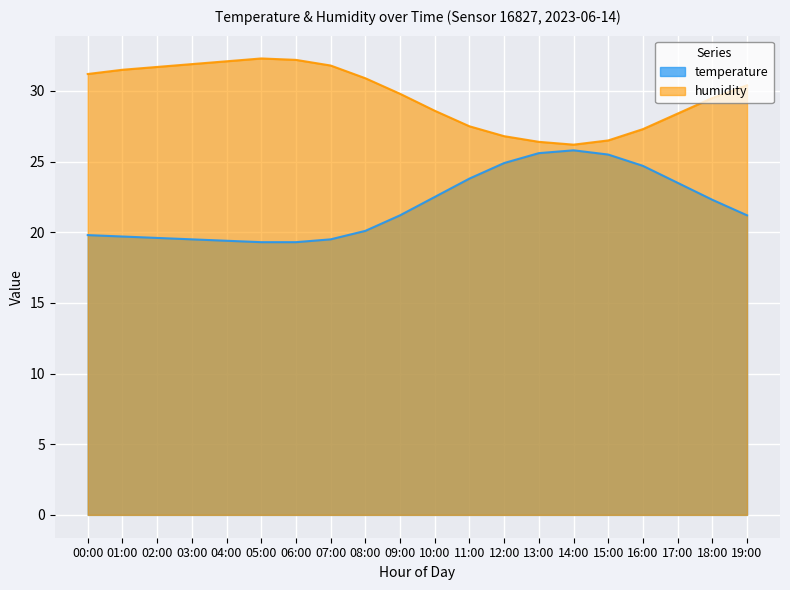

True or false: humidity and temperature intersect in this chart.

False